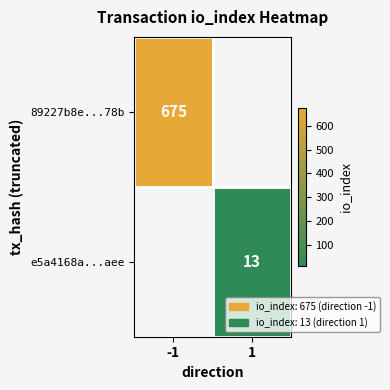

The e5a4168a...aee series shows 13 at 1. True or false?

True